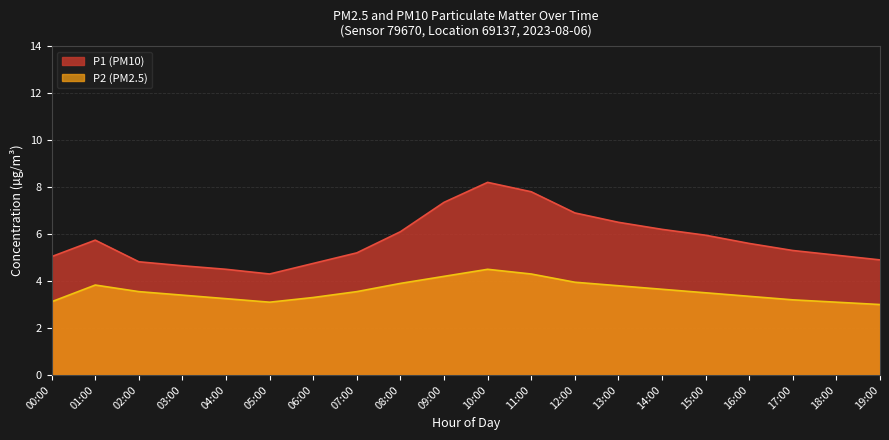

At 02:00, list the series in order from smallest to largest.

P2 (PM2.5), P1 (PM10)